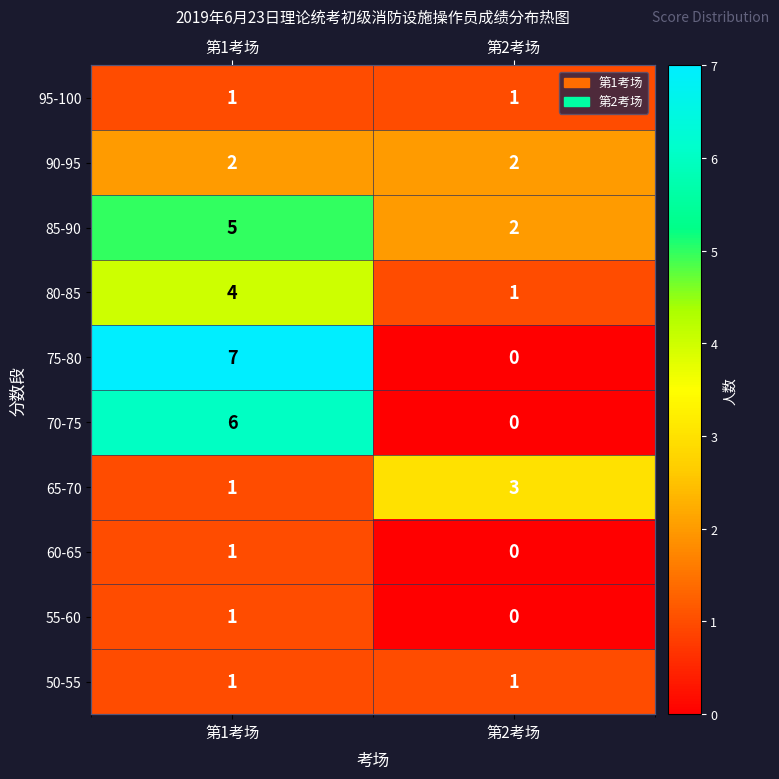

What is the spread (max minus min) of values at 第2考场?

3